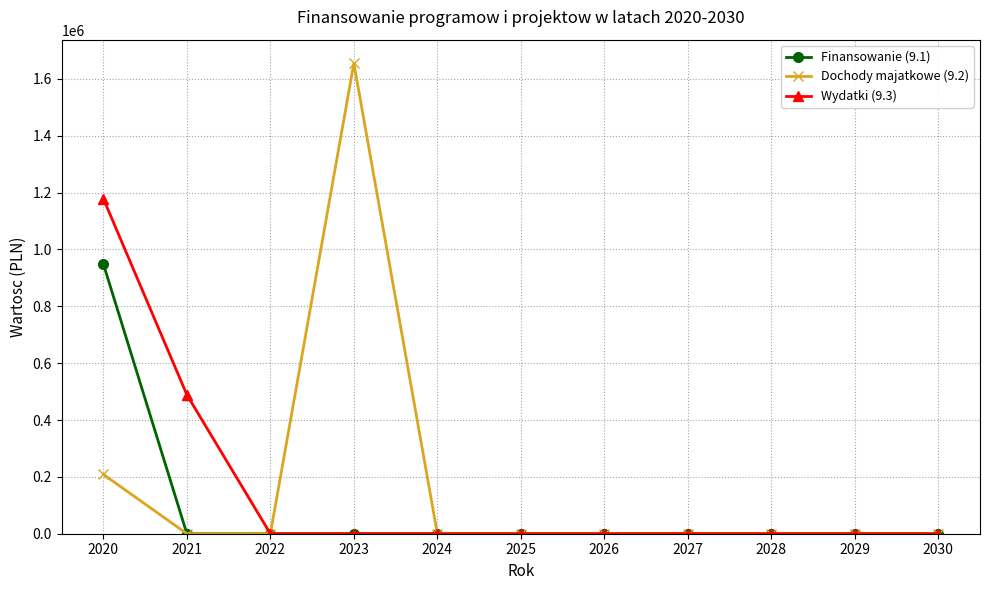

What is the sum of the Dochody majatkowe (9.2) values at 2021 and 2023?

1655414.6